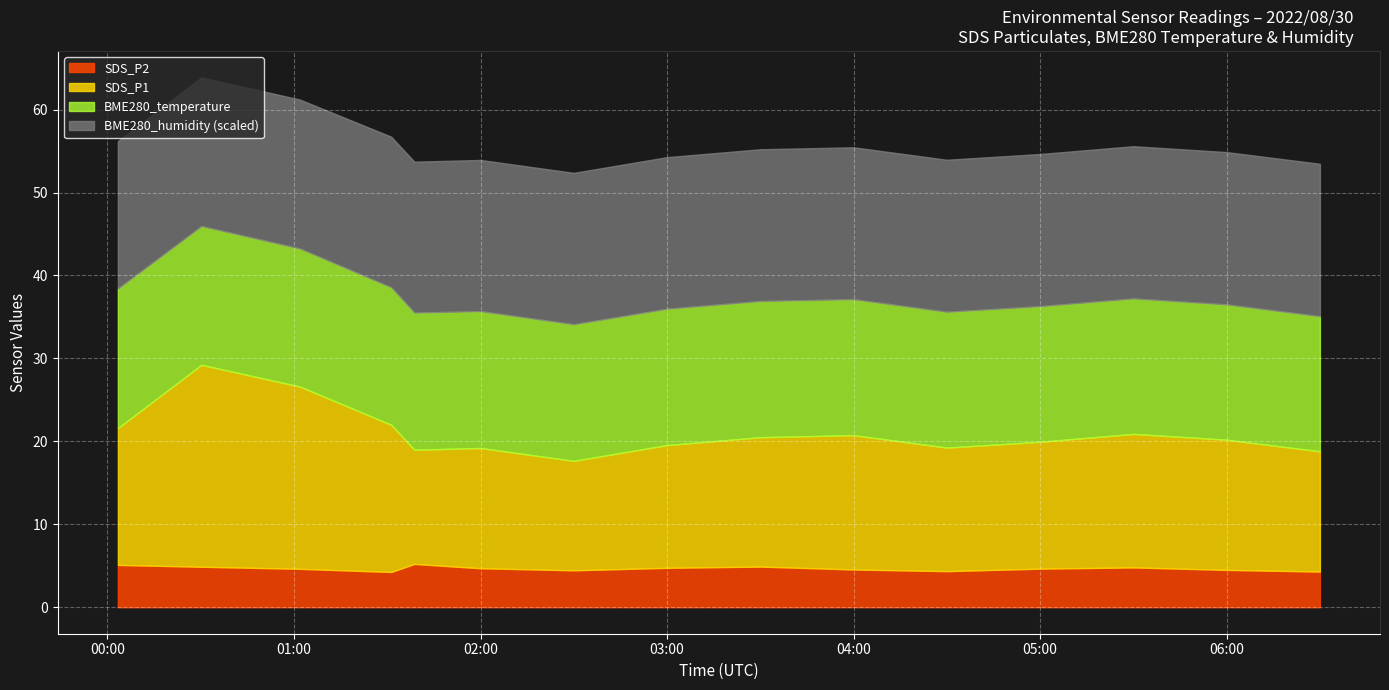

At which category is the sum across all series the highest?

00:30